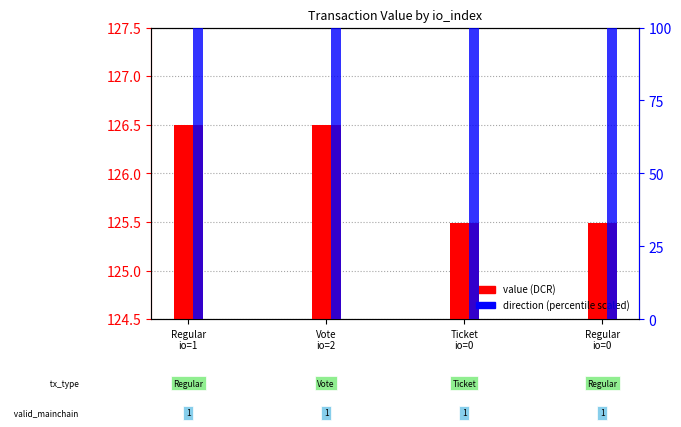

What is the sum of all direction (scaled) values?

400.0